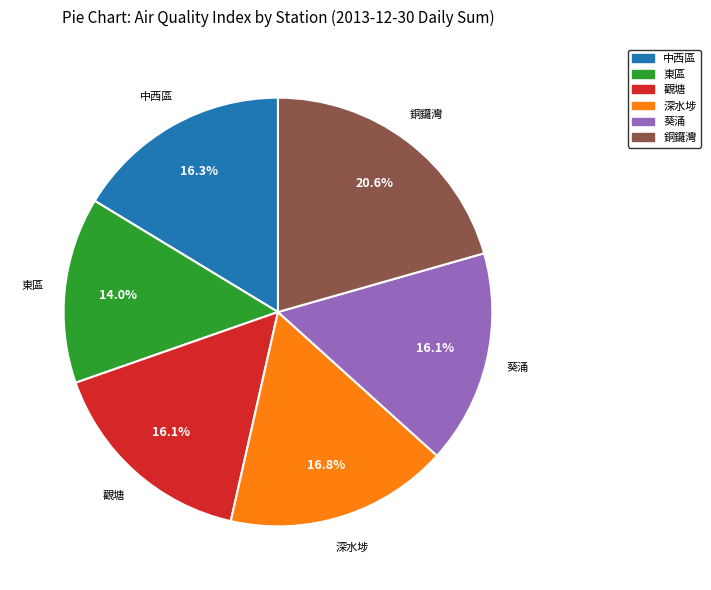

Which category has the biggest portion of the pie?

銅鑼灣